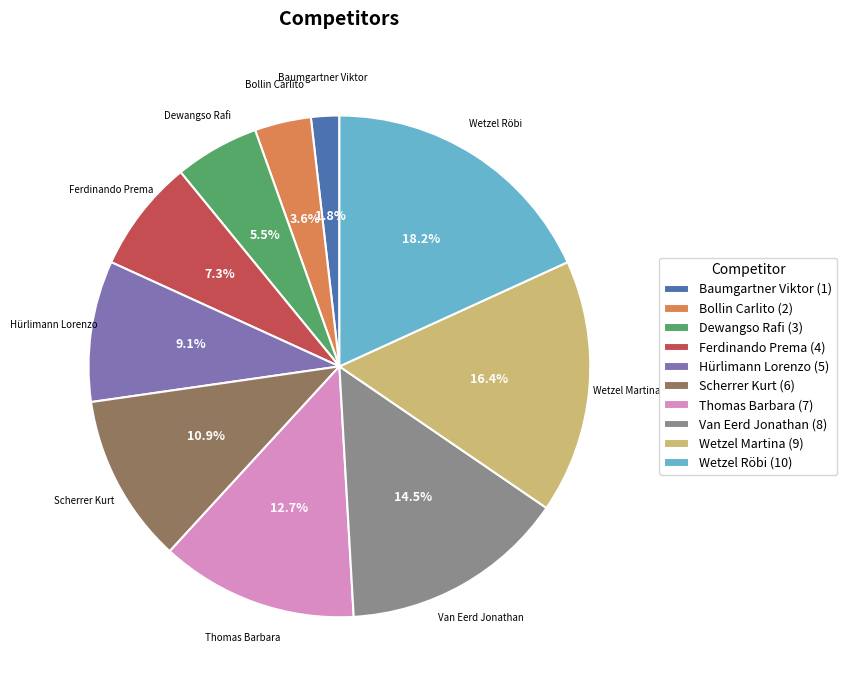

What percentage is NOT represented by Thomas Barbara?

87.3%